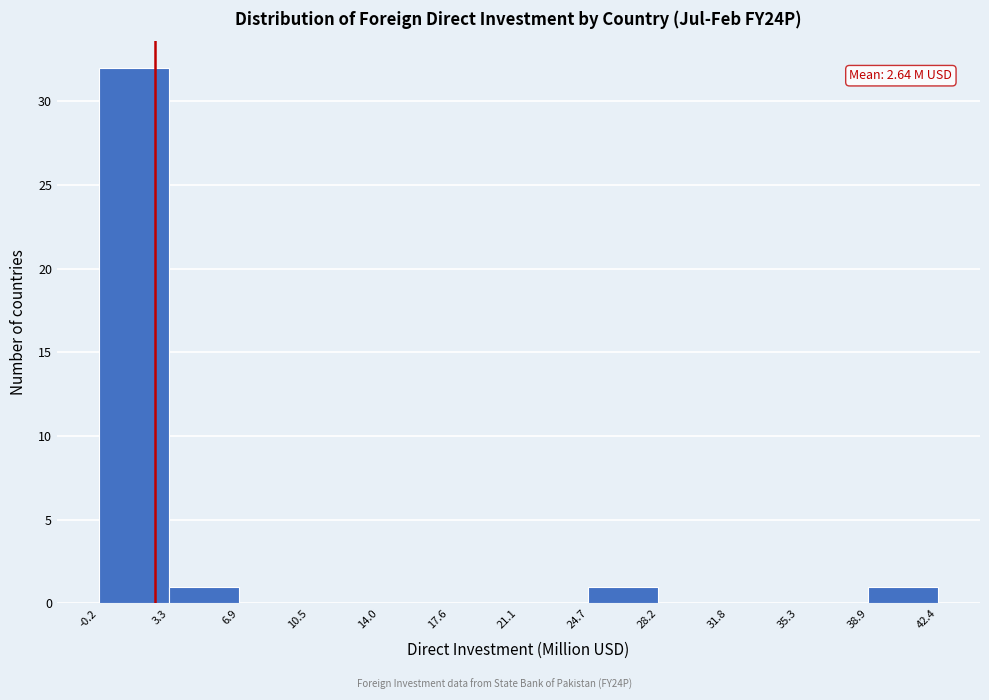

Which range on the x-axis has the tallest bar?

-0.2 to 3.3